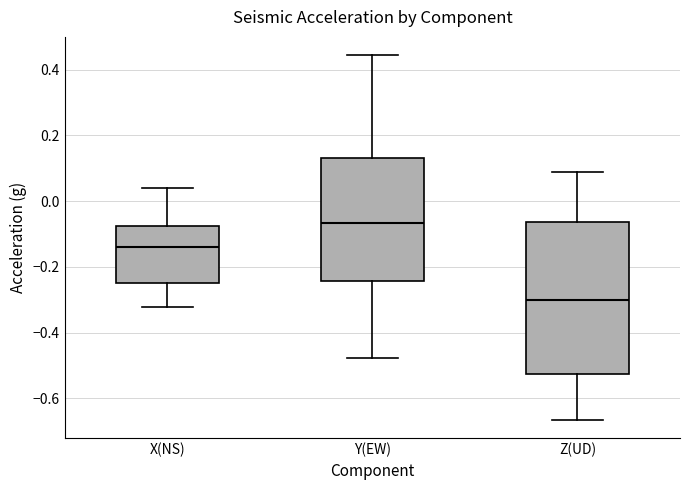

Reading left to right, transcribe this box plot: for each box, give where its median line is, the range the box spans, and where its two whiskers end, as read against the y-axis. The values are not printed on the chart, so give them approximately, as read against the axis.

X(NS): median -0.14, box -0.24 to -0.08, whiskers -0.32 to 0.04
Y(EW): median -0.06, box -0.24 to 0.14, whiskers -0.48 to 0.44
Z(UD): median -0.30, box -0.52 to -0.06, whiskers -0.66 to 0.08